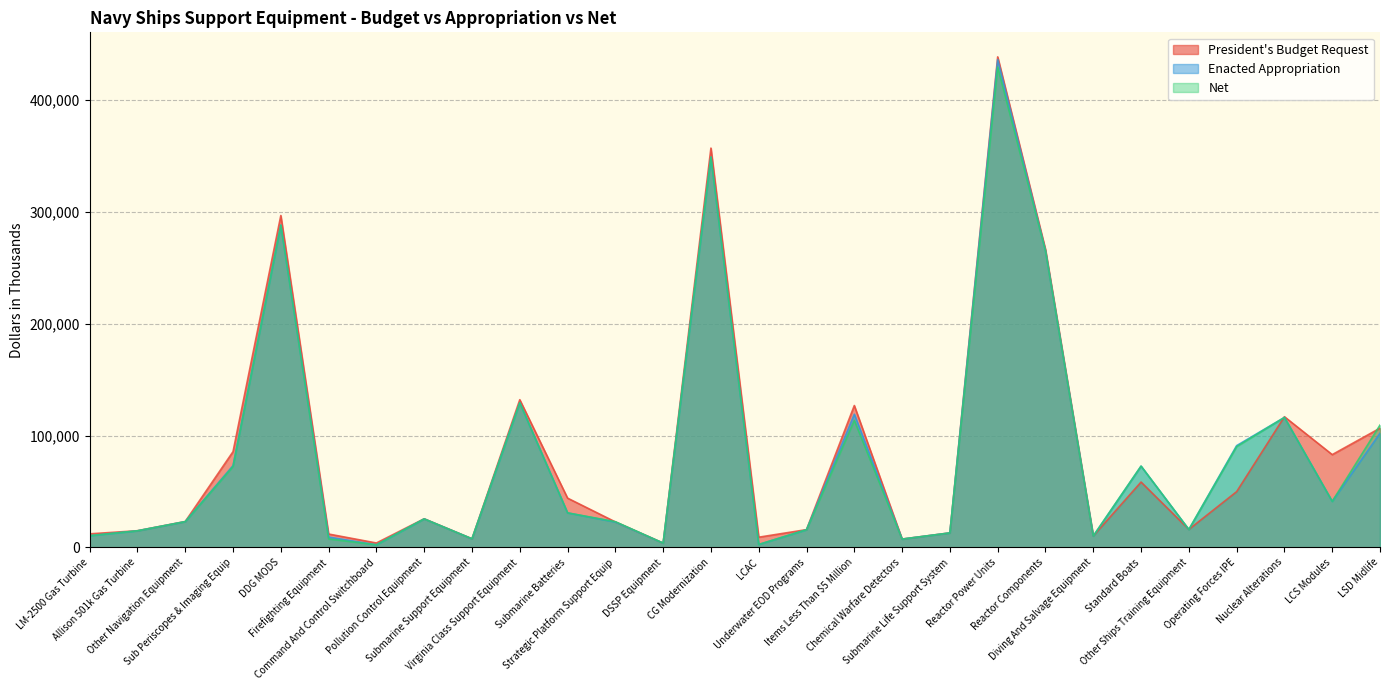

True or false: Net and Enacted Appropriation intersect in this chart.

False